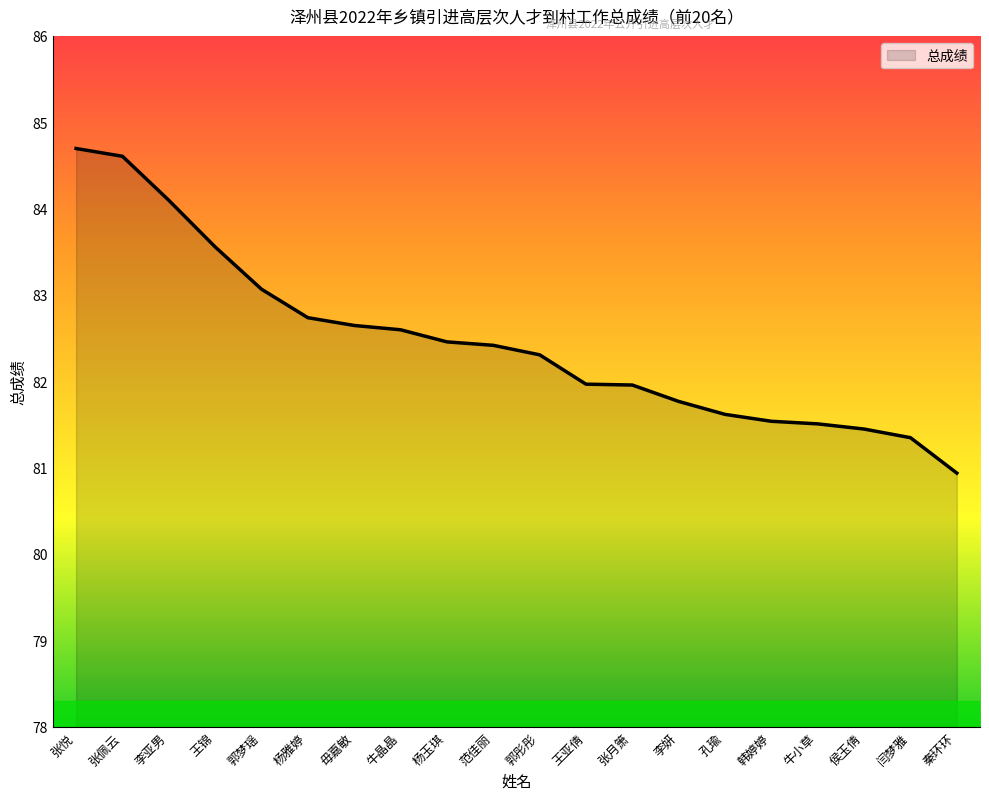

The chart shows a value of 82.5 at 杨玉琪. True or false?

True